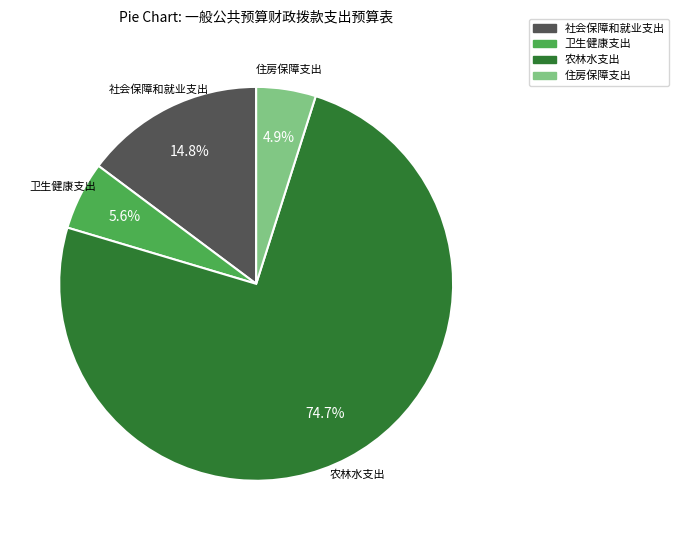

What is the majority slice?

农林水支出